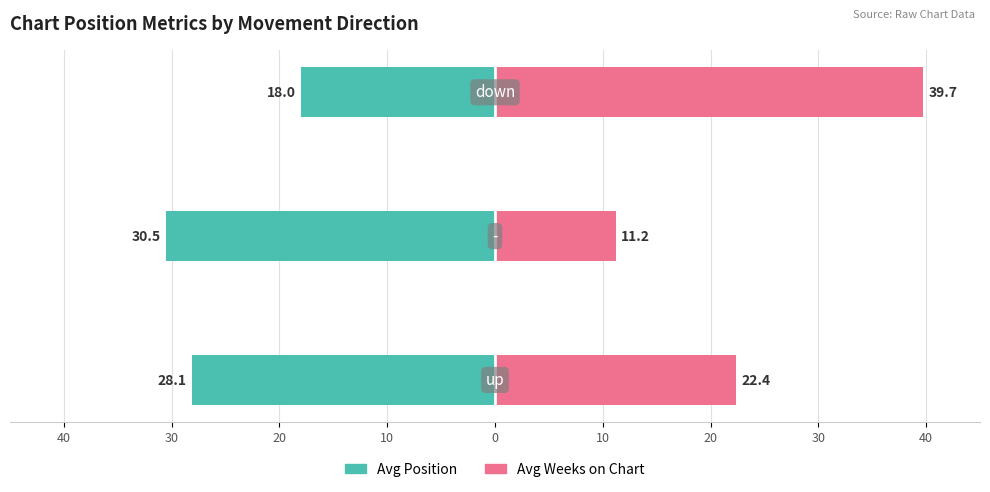

At 30, list the series in order from smallest to largest.

Avg Position, Avg Weeks on Chart